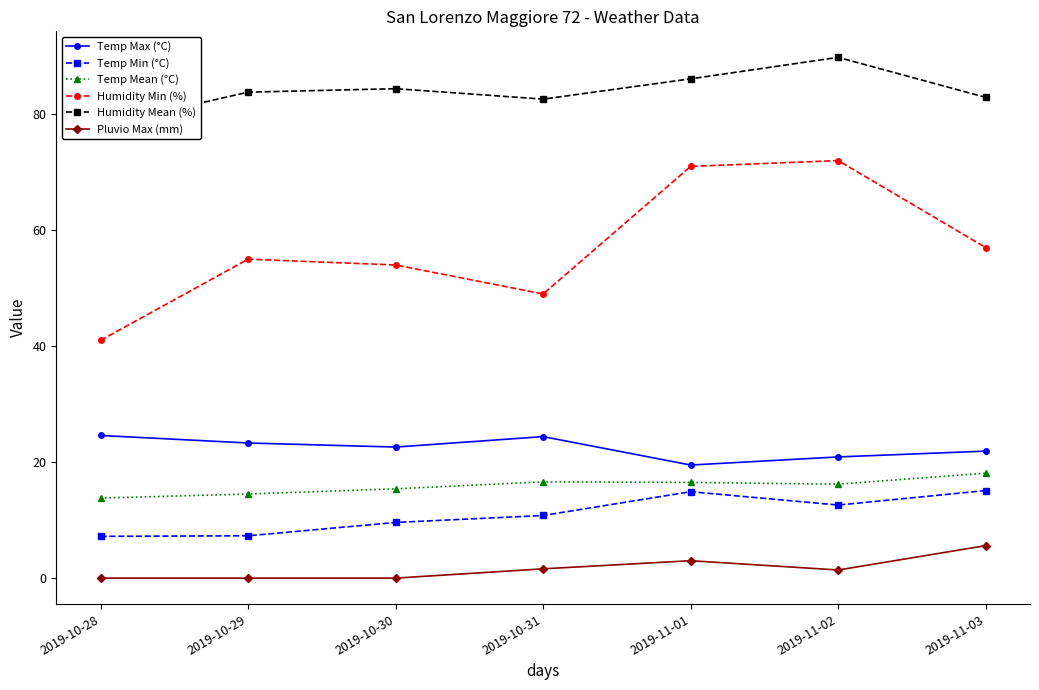

Where is the first local minimum for Humidity Mean (%)?

2019-10-31